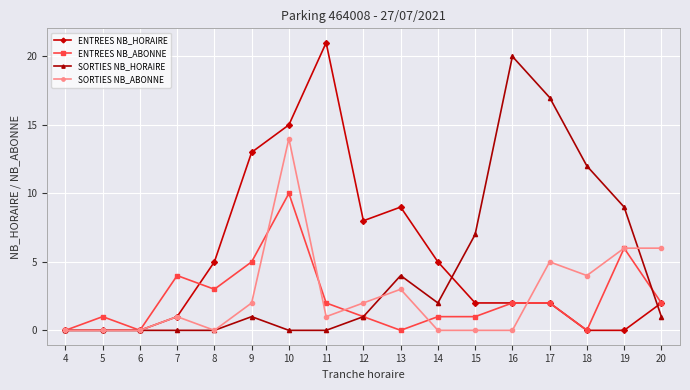

Reading right to left, what are all the values shown in this chart?

ENTREES NB_HORAIRE: 2	0	0	2	2	2	5	9	8	21	15	13	5	1	0	0	0
ENTREES NB_ABONNE: 2	6	0	2	2	1	1	0	1	2	10	5	3	4	0	1	0
SORTIES NB_HORAIRE: 1	9	12	17	20	7	2	4	1	0	0	1	0	0	0	0	0
SORTIES NB_ABONNE: 6	6	4	5	0	0	0	3	2	1	14	2	0	1	0	0	0